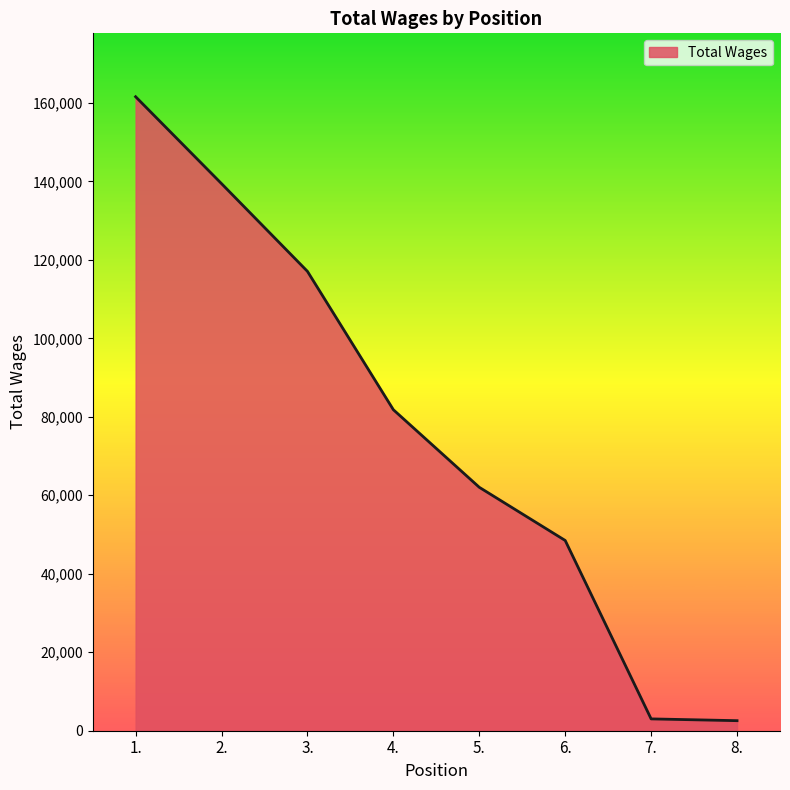

What is the greatest value displayed?

161570